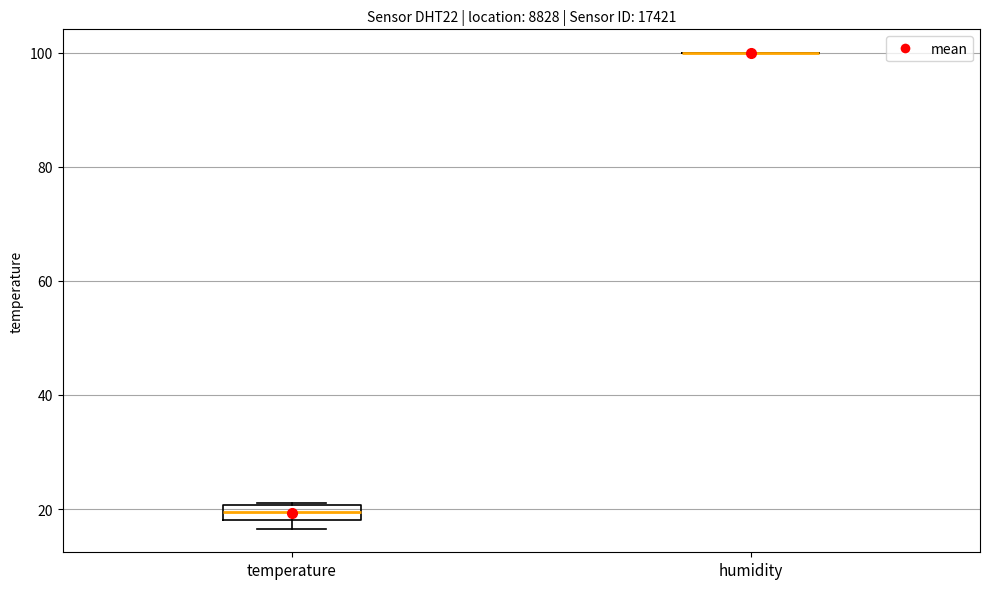

Which box is the tallest, from its lower edge to its upper edge?

temperature